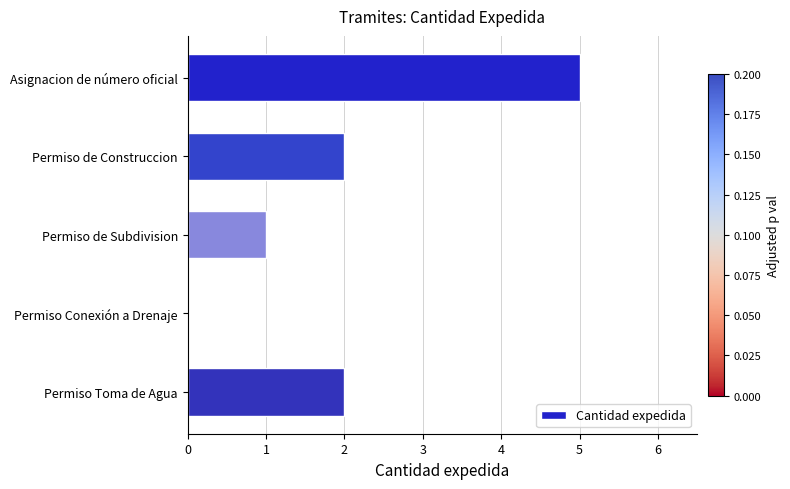

Is it true that the value at Permiso de Subdivision is 0?

False